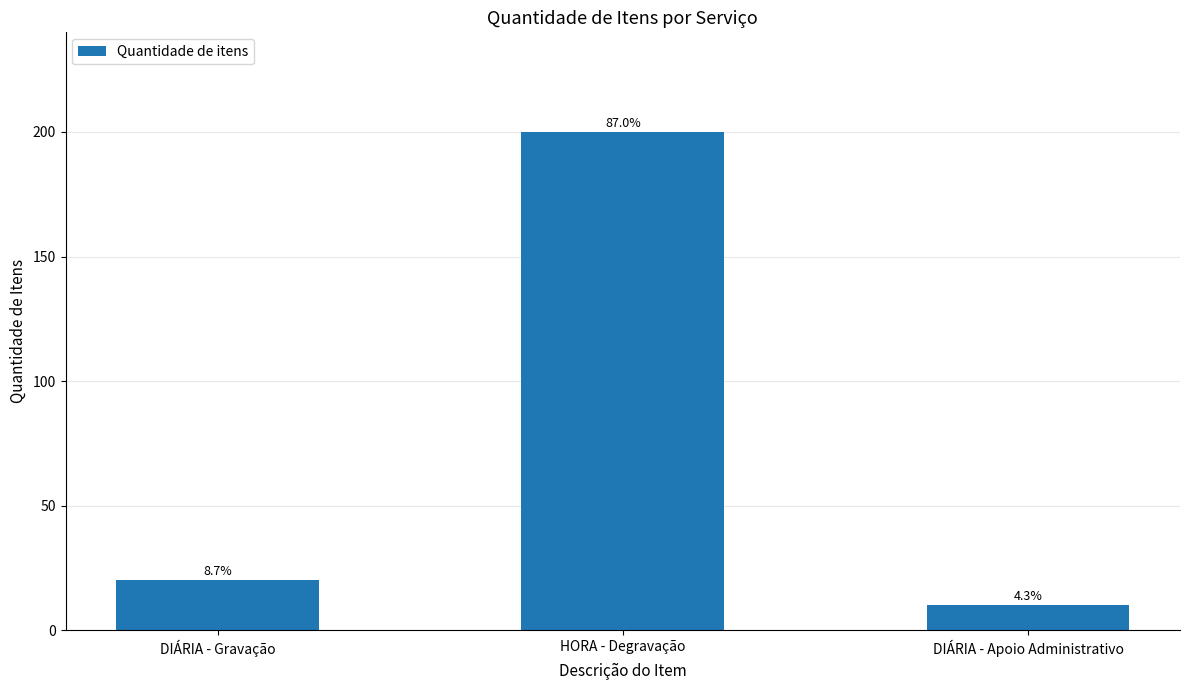

Reading left to right, what are all the values shown in this chart?

20	200	10